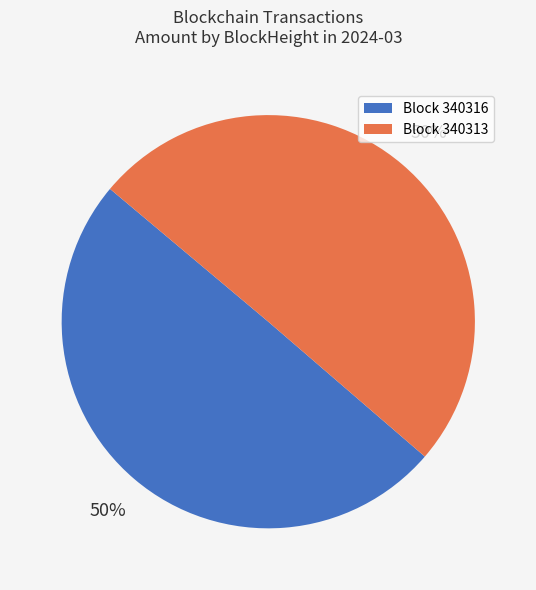

Is it true that Block 340313 is 56% of the pie?

False